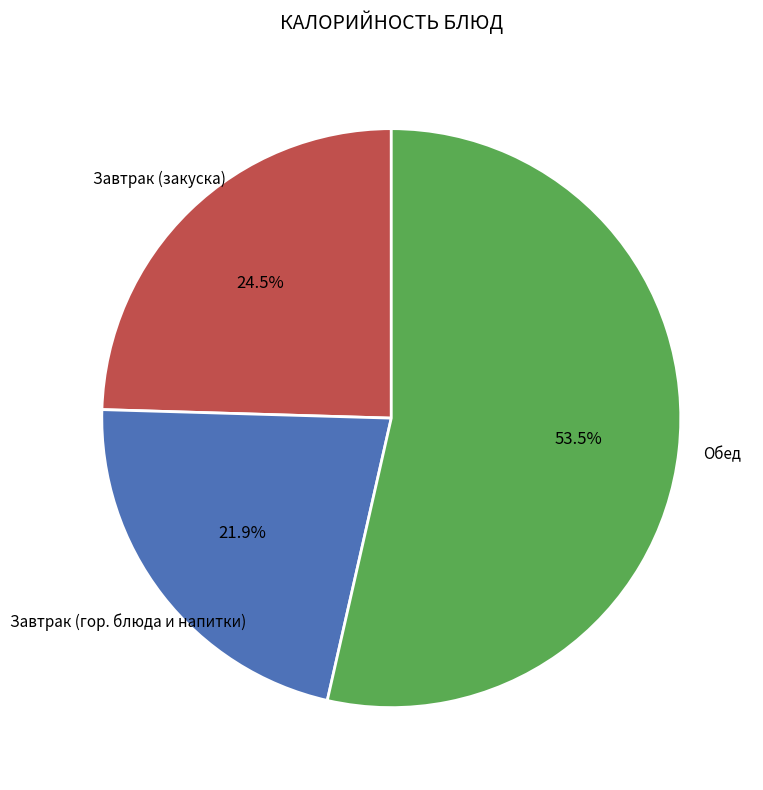

Is there any slice that represents more than half of the pie?

Yes